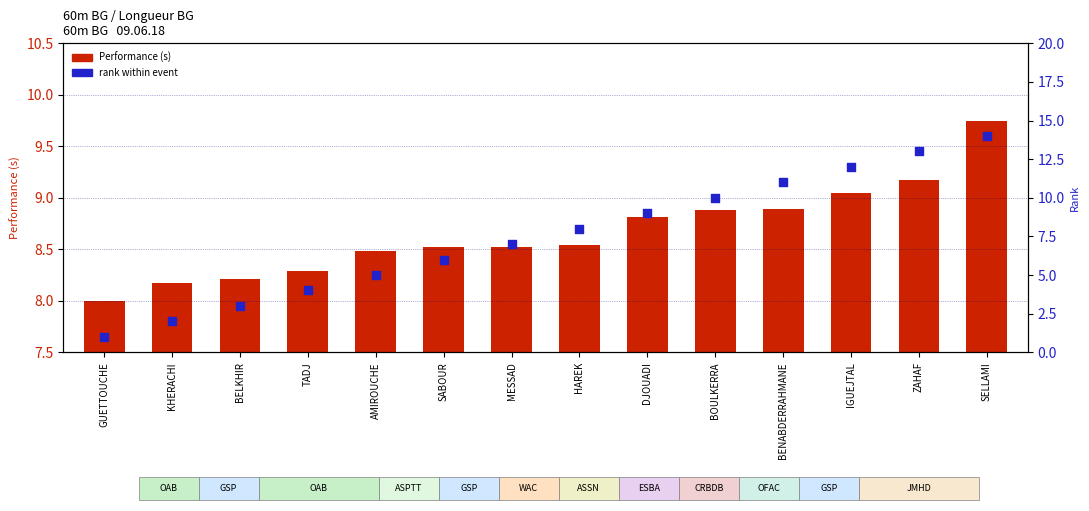

Is the value of Performance (s) at IGUEJTAL greater than the value of Rank at ZAHAF?

No